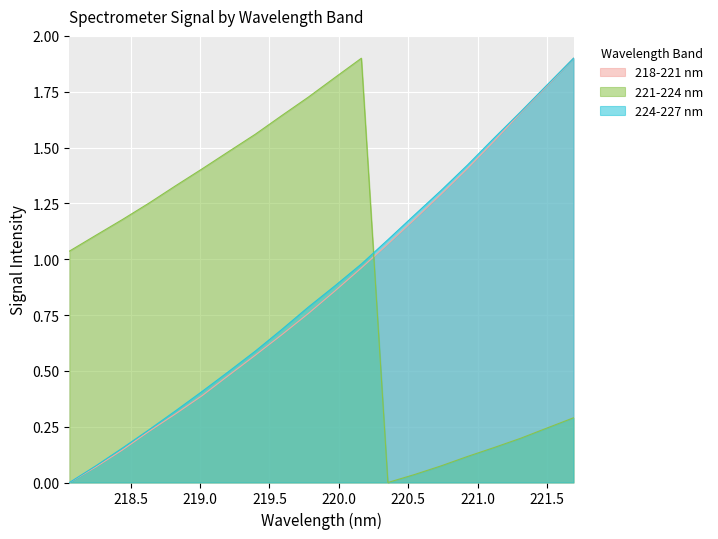

How many data points in 221-224 nm are less than 1?

8